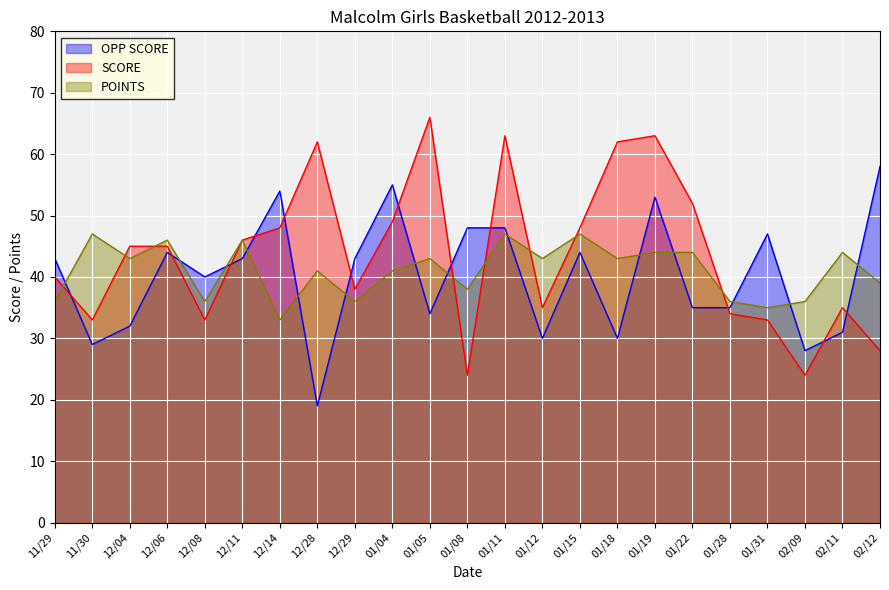

Reading right to left, what are all the values shown in this chart?

OPP SCORE: 02/12=58	02/11=31	02/09=28	01/31=47	01/28=35	01/22=35	01/19=53	01/18=30	01/15=44	01/12=30	01/11=48	01/08=48	01/05=34	01/04=55	12/29=43	12/28=19	12/14=54	12/11=43	12/08=40	12/06=44	12/04=32	11/30=29	11/29=43
SCORE: 02/12=28	02/11=35	02/09=24	01/31=33	01/28=34	01/22=52	01/19=63	01/18=62	01/15=48	01/12=35	01/11=63	01/08=24	01/05=66	01/04=49	12/29=38	12/28=62	12/14=48	12/11=46	12/08=33	12/06=45	12/04=45	11/30=33	11/29=40
POINTS: 02/12=39	02/11=44	02/09=36	01/31=35	01/28=36	01/22=44	01/19=44	01/18=43	01/15=47	01/12=43	01/11=47	01/08=38	01/05=43	01/04=41	12/29=36	12/28=41	12/14=33	12/11=46	12/08=36	12/06=46	12/04=43	11/30=47	11/29=36